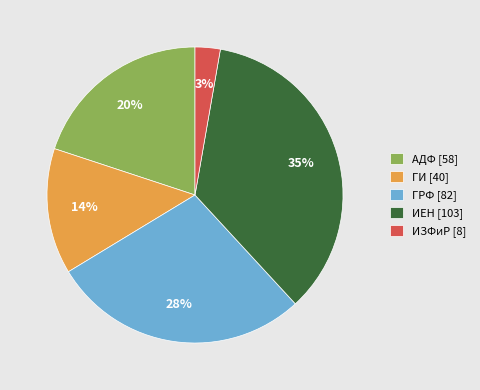

Approximately how many times larger is the value at ГРФ [82] compared to АДФ [58]?

1.4